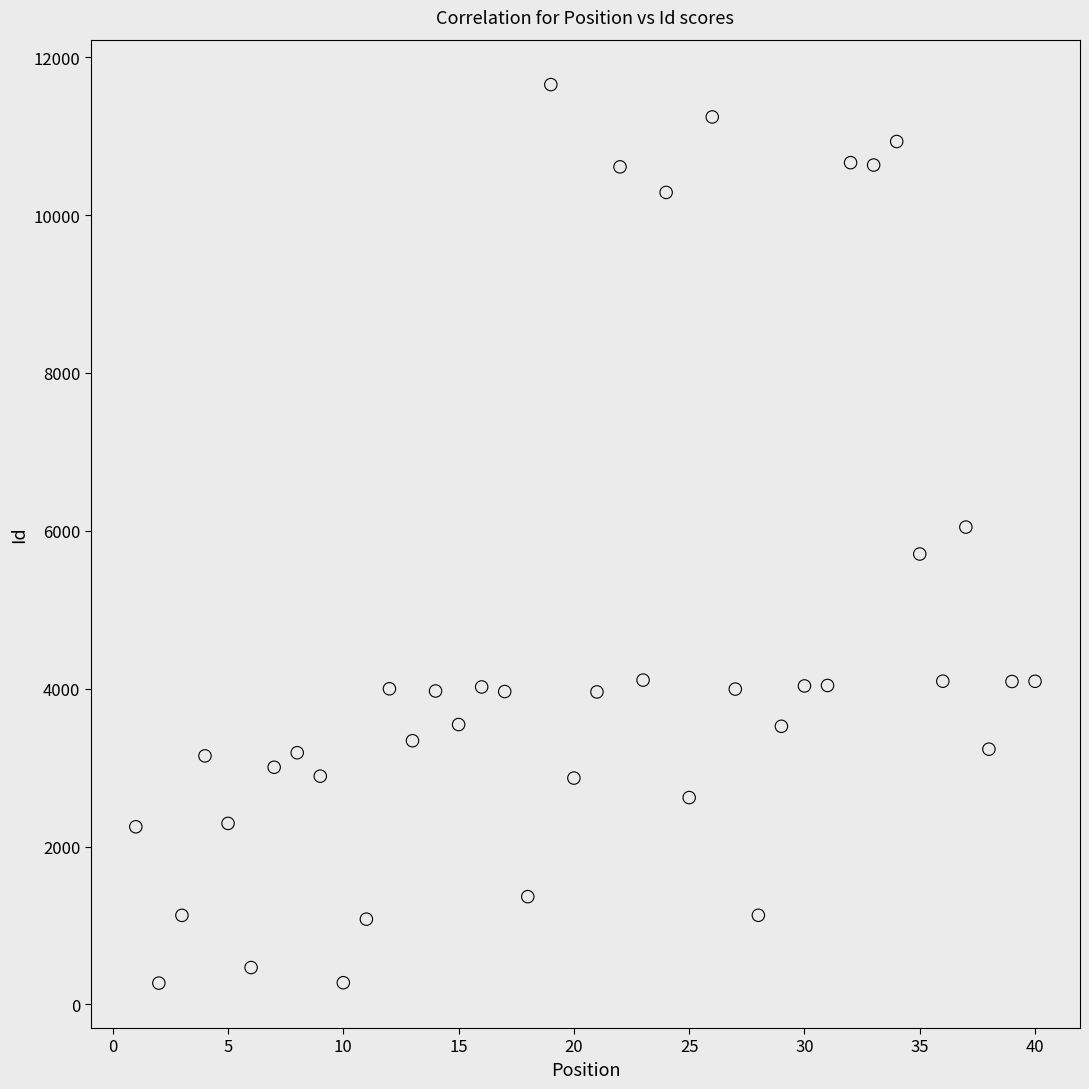

What is the range of X values (max minus min)?

39